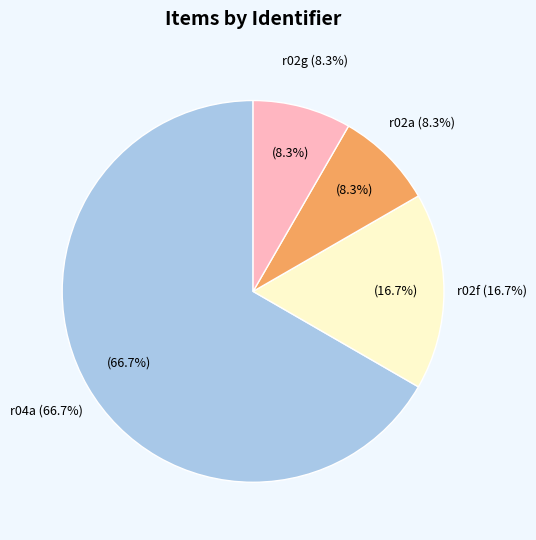

What percentage is the r02a01-07 slice, to the nearest percent?

8%